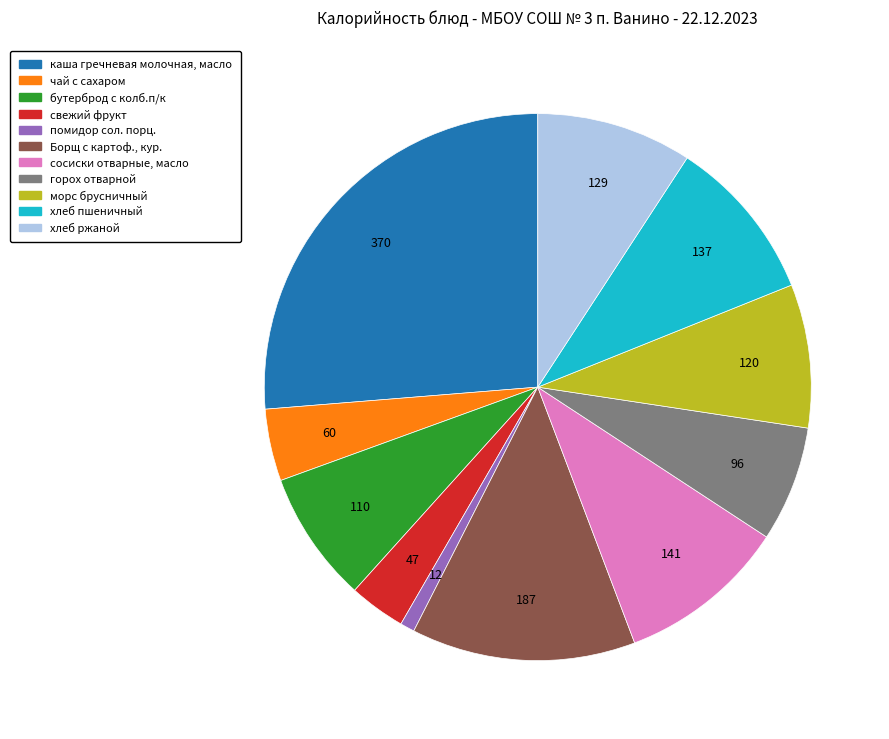

Rank the categories by value from highest to lowest.

каша гречневая молочная, масло, Борщ с картоф., кур., сосиски отварные, масло, хлеб пшеничный, хлеб ржаной, морс брусничный, бутерброд с колб.п/к, горох отварной, чай с сахаром, свежий фрукт, помидор сол. порц.